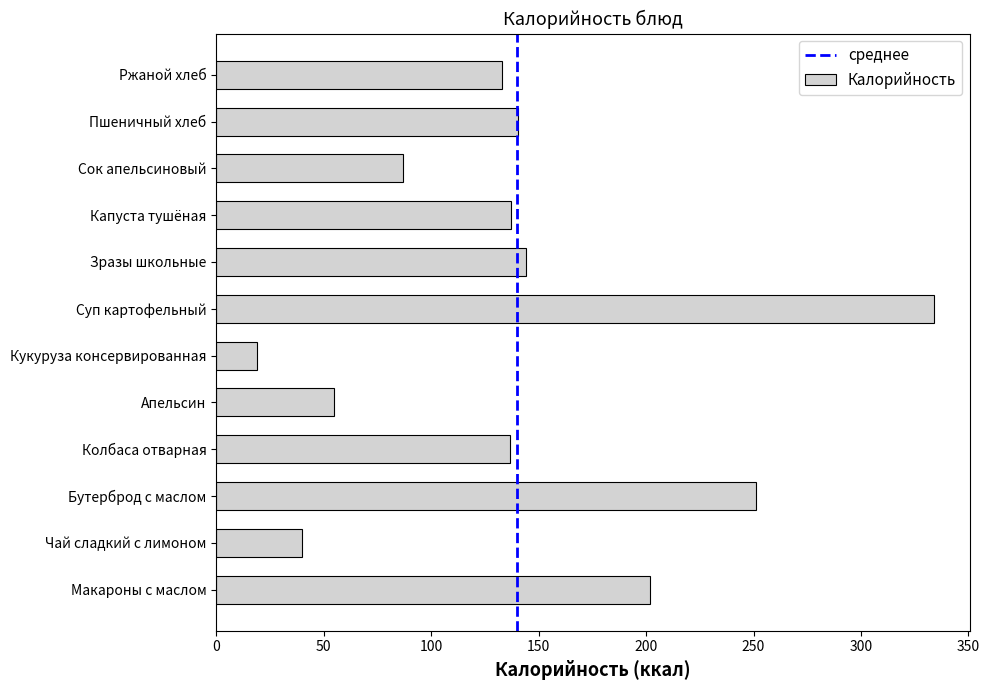

What value does the data have at Апельсин?

55.0